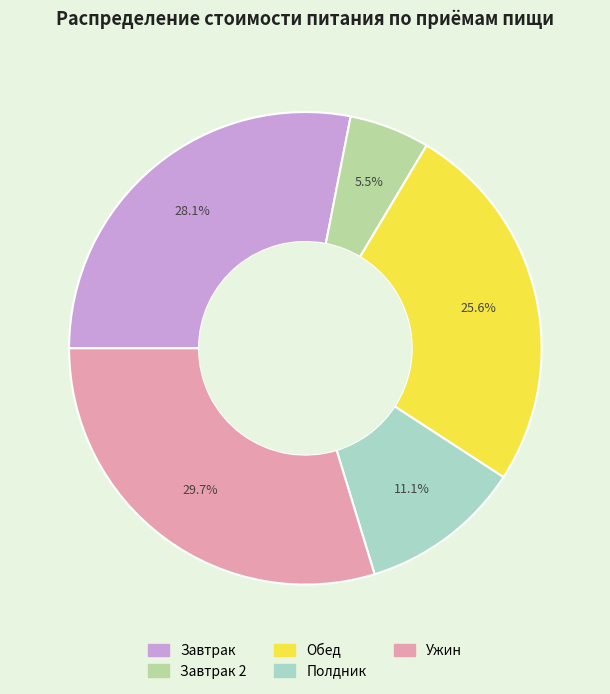

Count the number of slices in the pie.

5